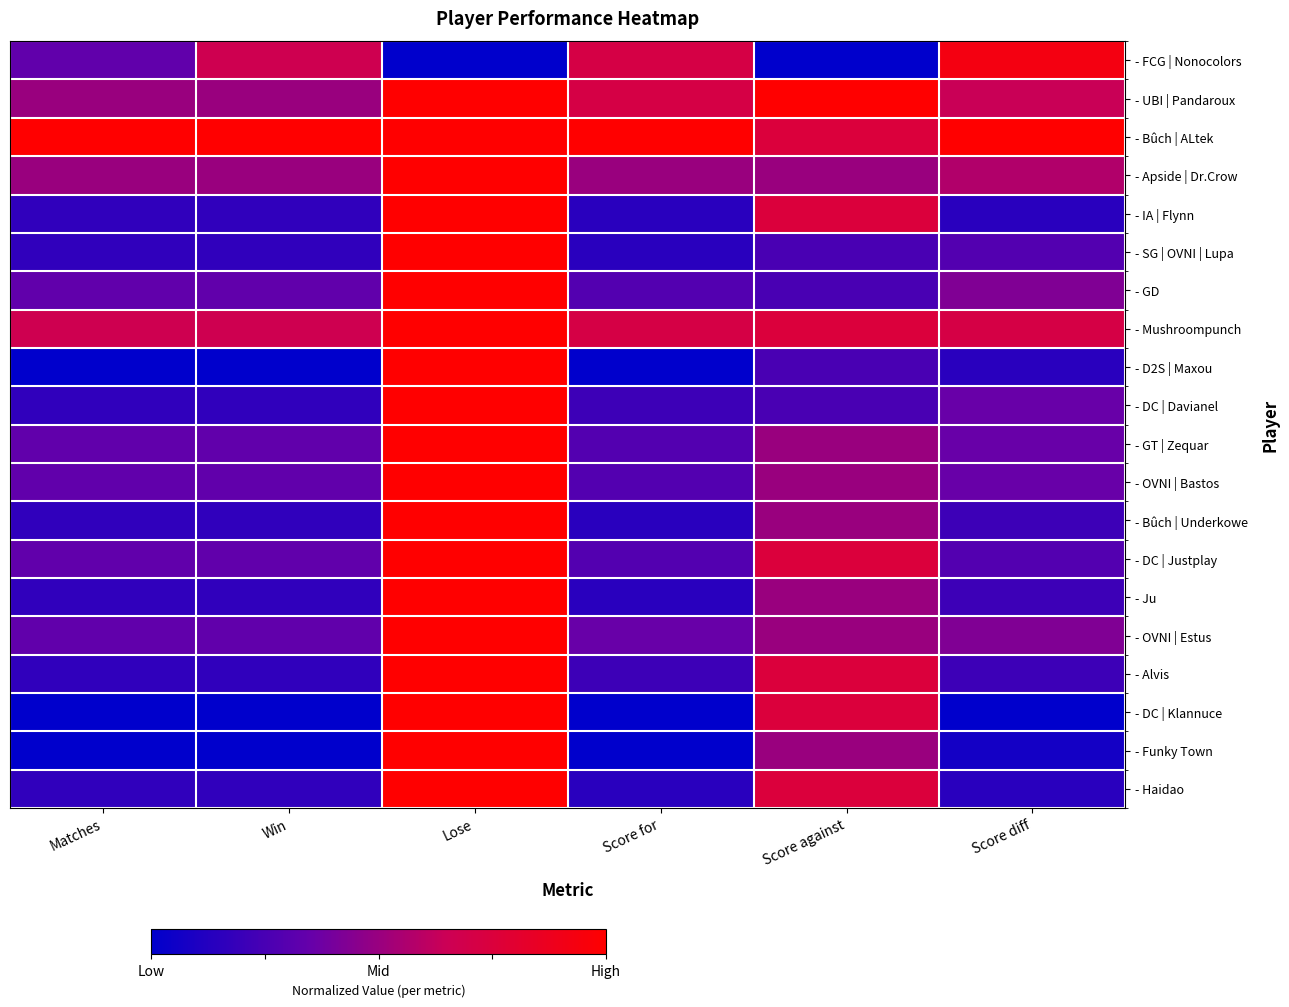

Which has a higher value, Score for or Matches?

Score for